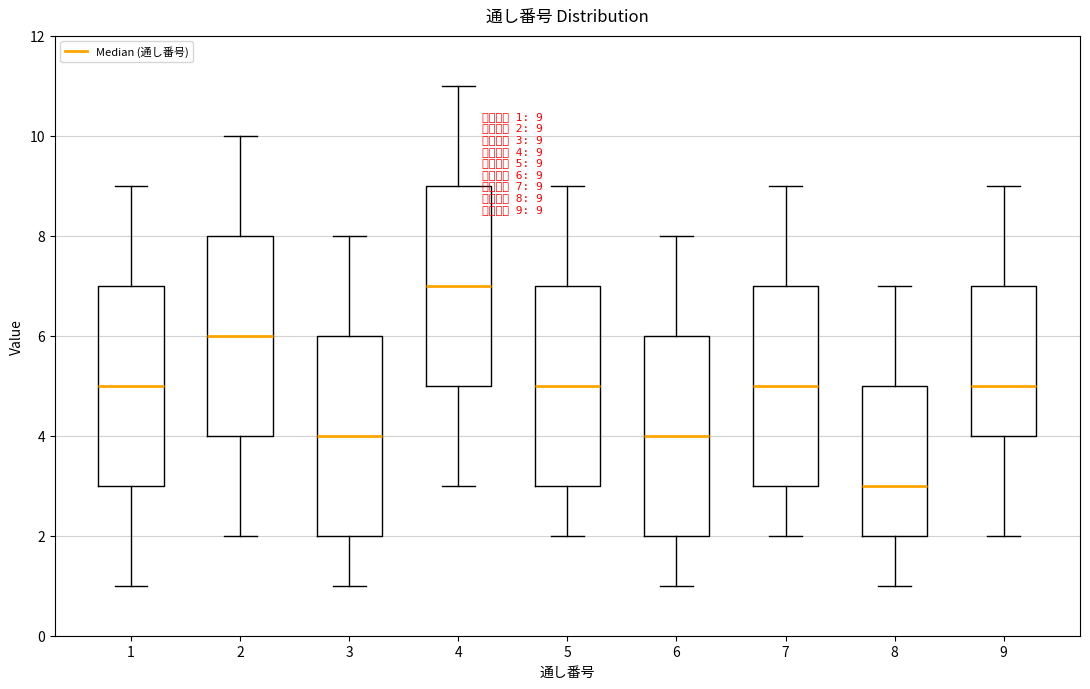

Which box has the lowest median line?

8